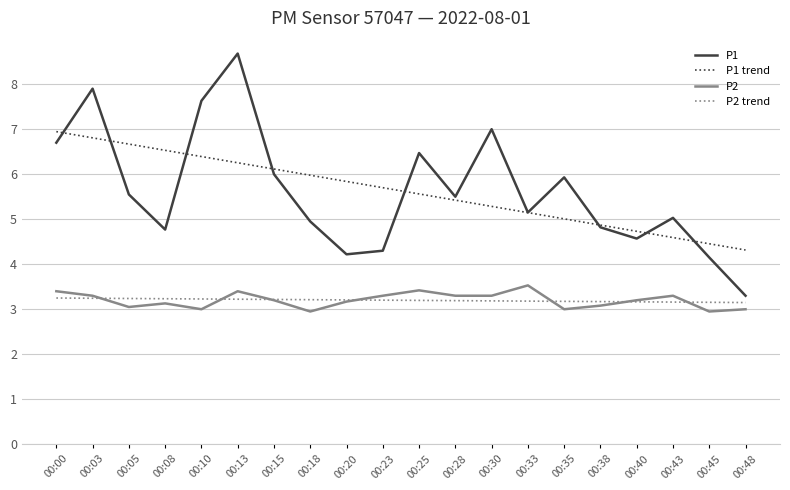

What is the total value across all series at 00:10?

20.3